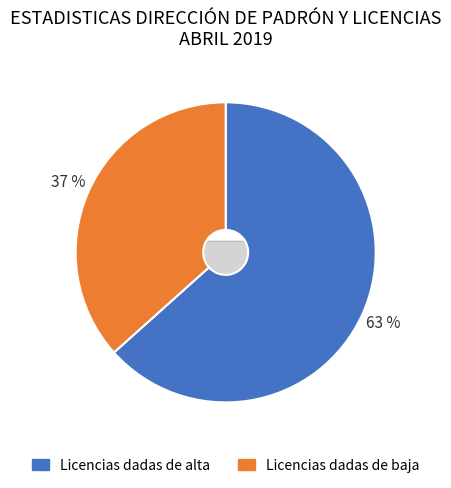

How many segments does this pie chart have?

2